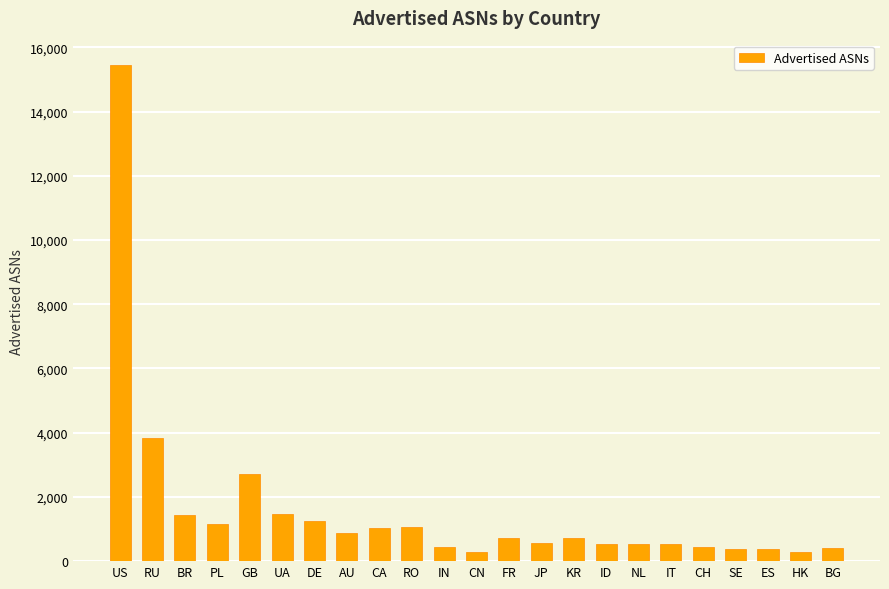

What is the change in value from DE to AU?

-377